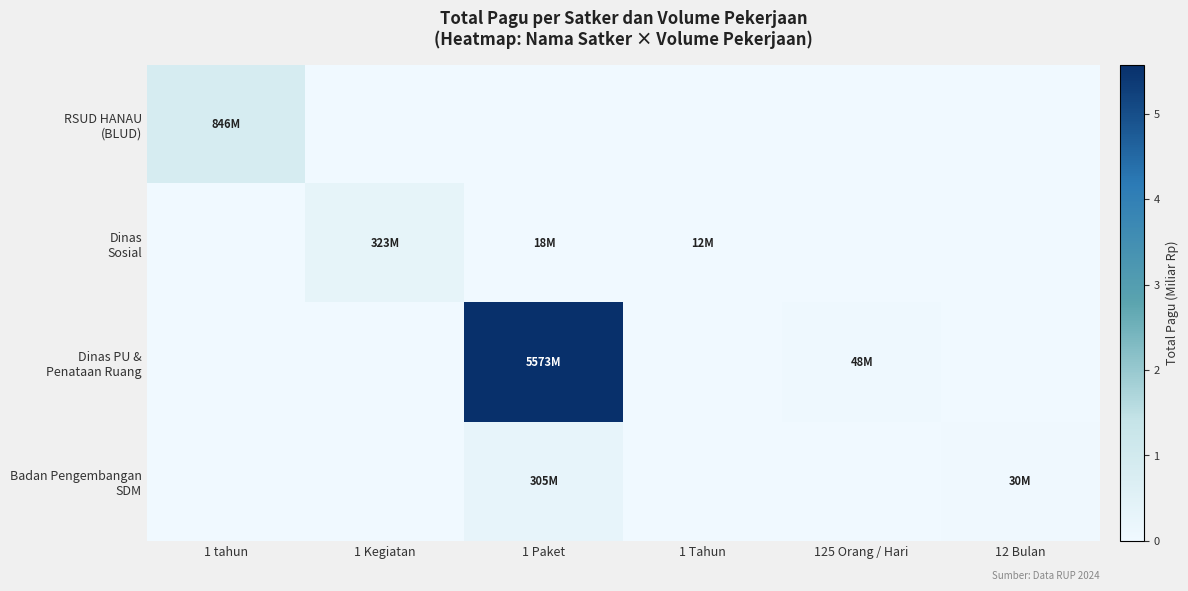

Count the number of data series in this chart.

4